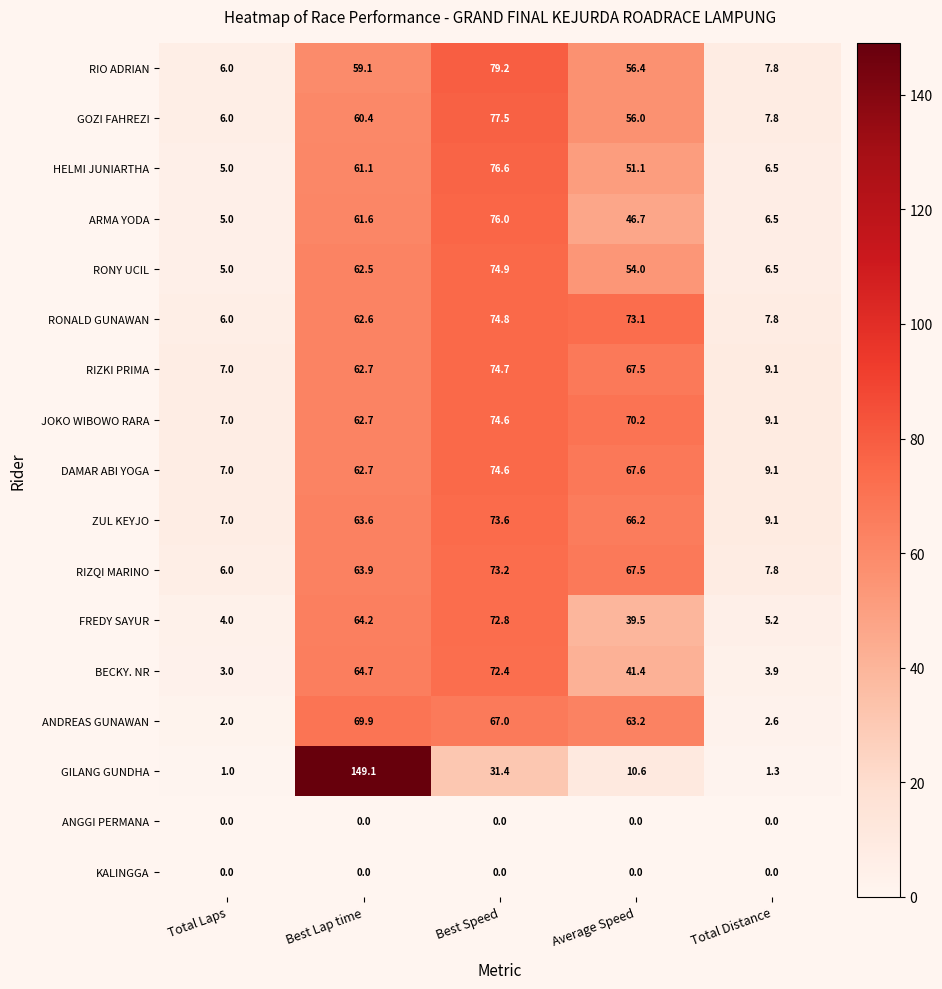

Rank the categories by RONALD GUNAWAN value from lowest to highest.

Total Laps, Total Distance, Best Lap time, Average Speed, Best Speed